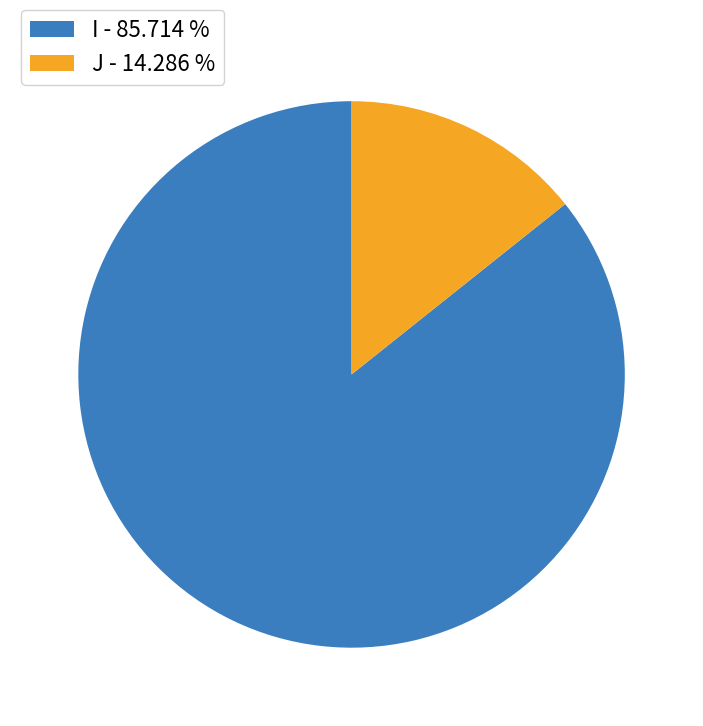

Do J - 14.286 % and I - 85.714 % together represent more than half of the pie?

Yes